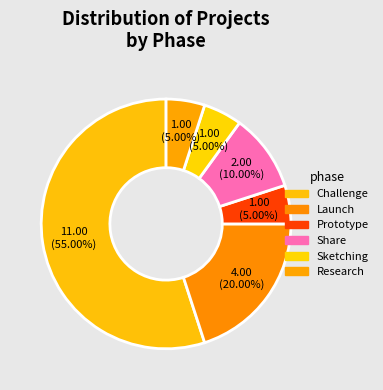

Does any single category account for the majority?

Yes